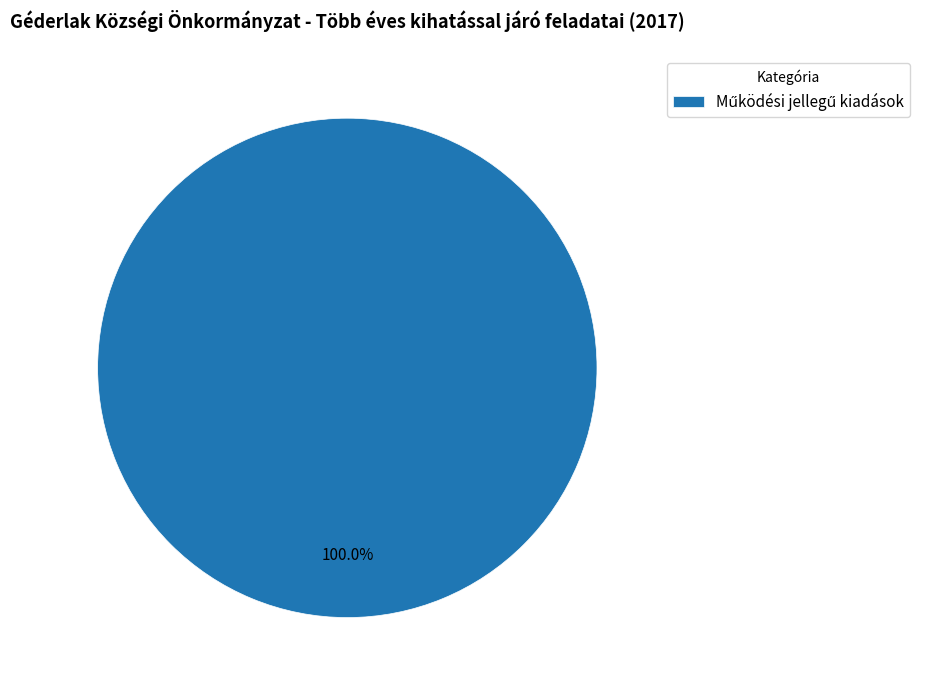

Is there a majority slice in this chart?

Yes